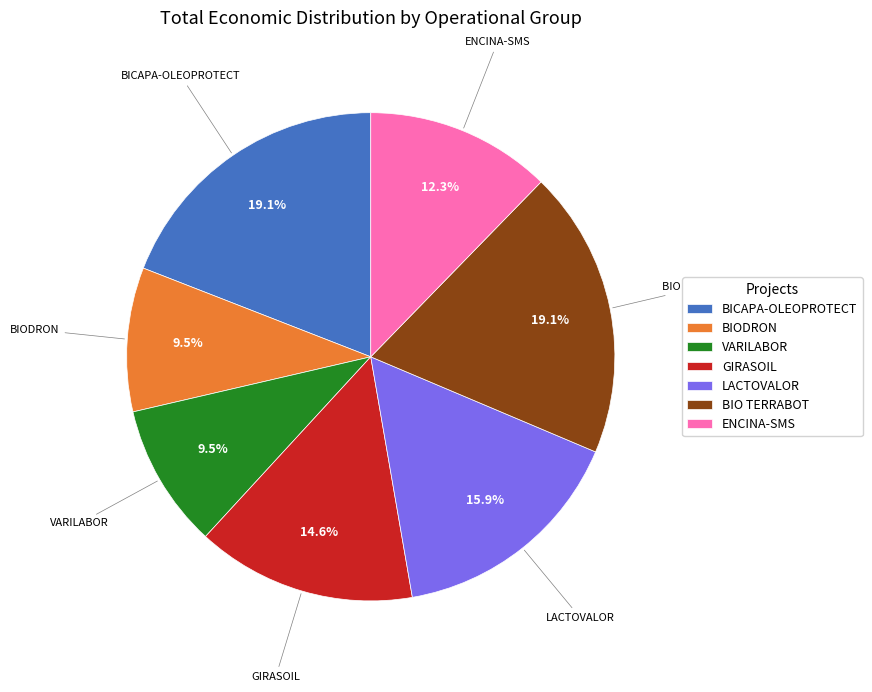

To the nearest percent, what is the average slice percentage?

14%